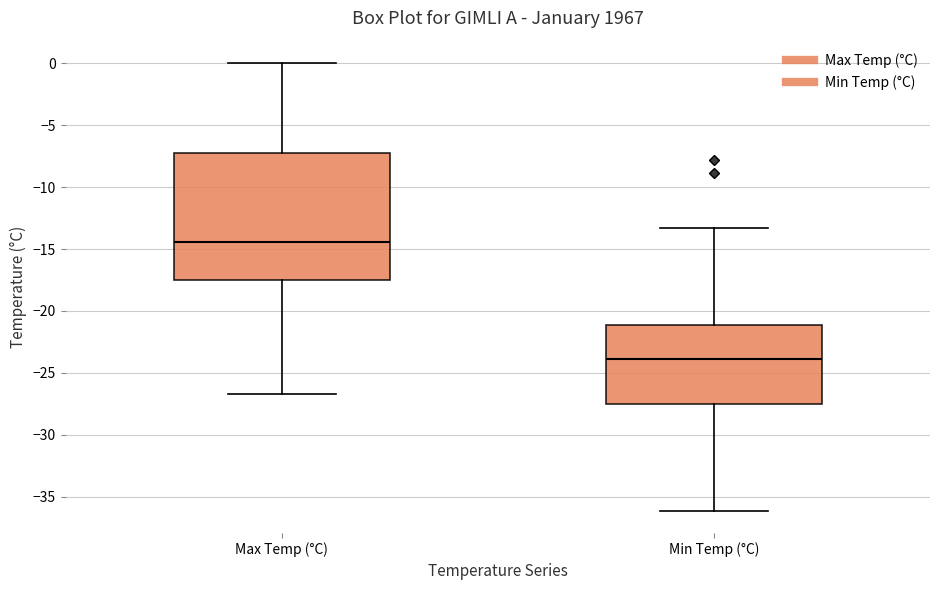

Which box has the highest median line?

Max Temp (°C)